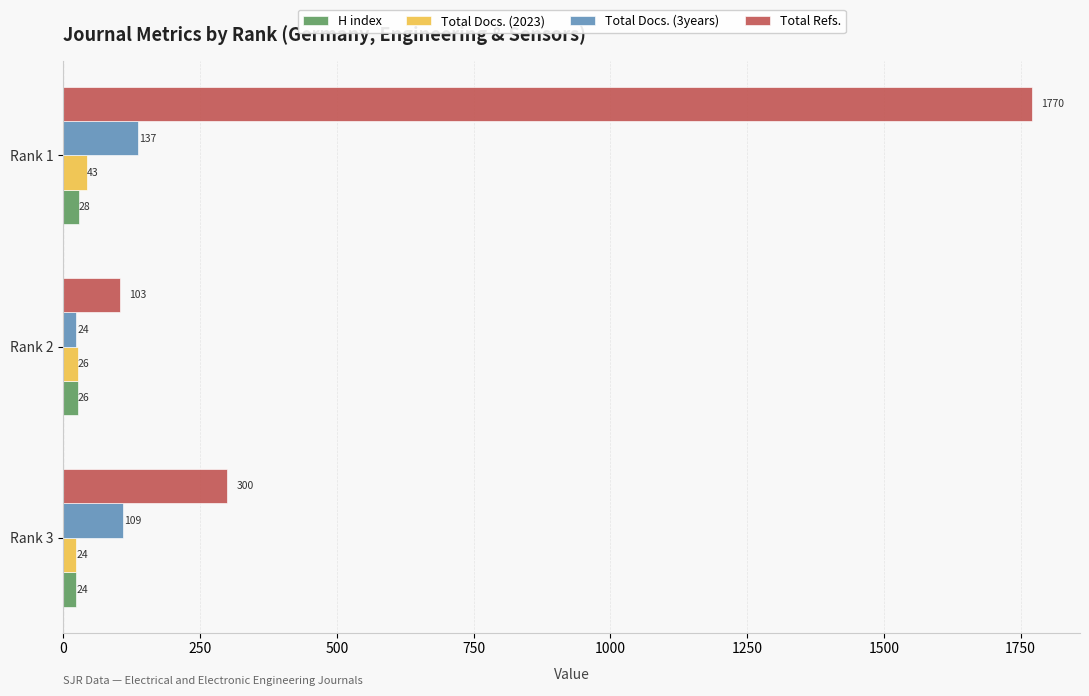

Which series has the largest total across all categories?

Total Refs.